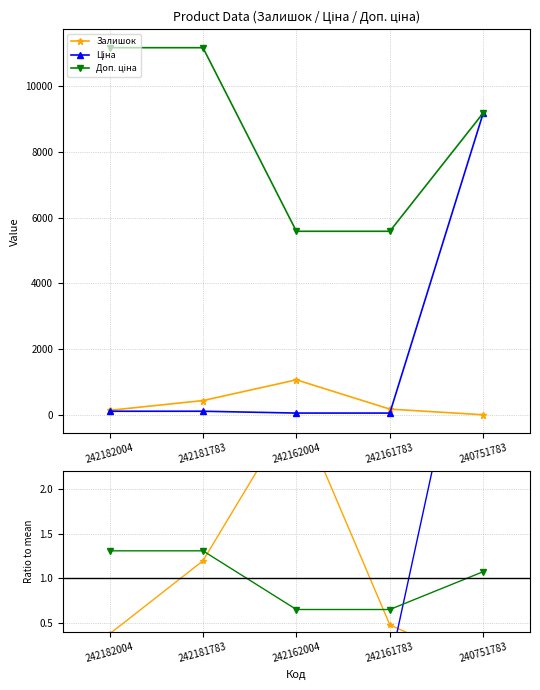

Reading left to right, extract all data points from this chart.

Залишок: 242182004=0.4	242181783=1.2	242162004=2.9	242161783=0.5	240751783=0.0
Ціна: 242182004=0.1	242181783=0.1	242162004=0.0	242161783=0.0	240751783=4.8
Доп. ціна: 242182004=1.3	242181783=1.3	242162004=0.7	242161783=0.7	240751783=1.1